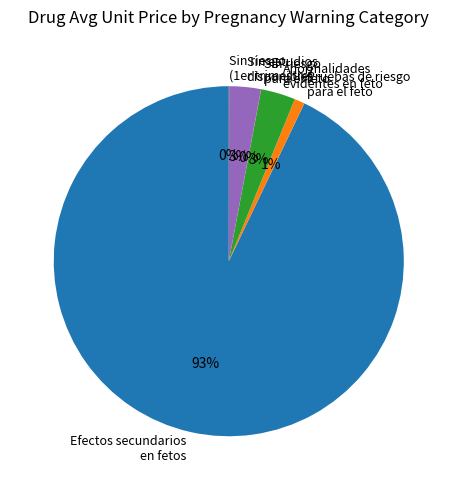

Is Efectos secundarios en fetos the majority of the pie?

Yes